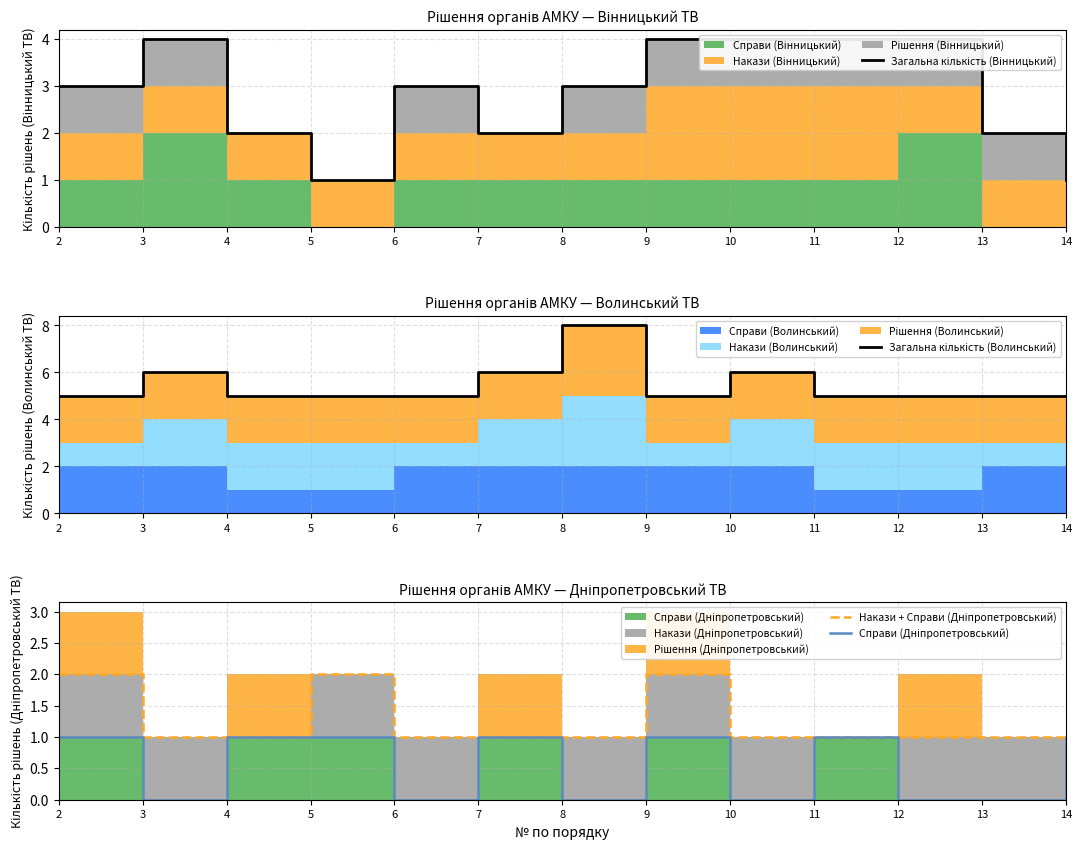

At 8, list the series in order from largest to smallest.

Загальна кількість (Волинський), Загальна кількість (Вінницький), Накази + Справи (Дніпропетровський), Справи (Дніпропетровський)